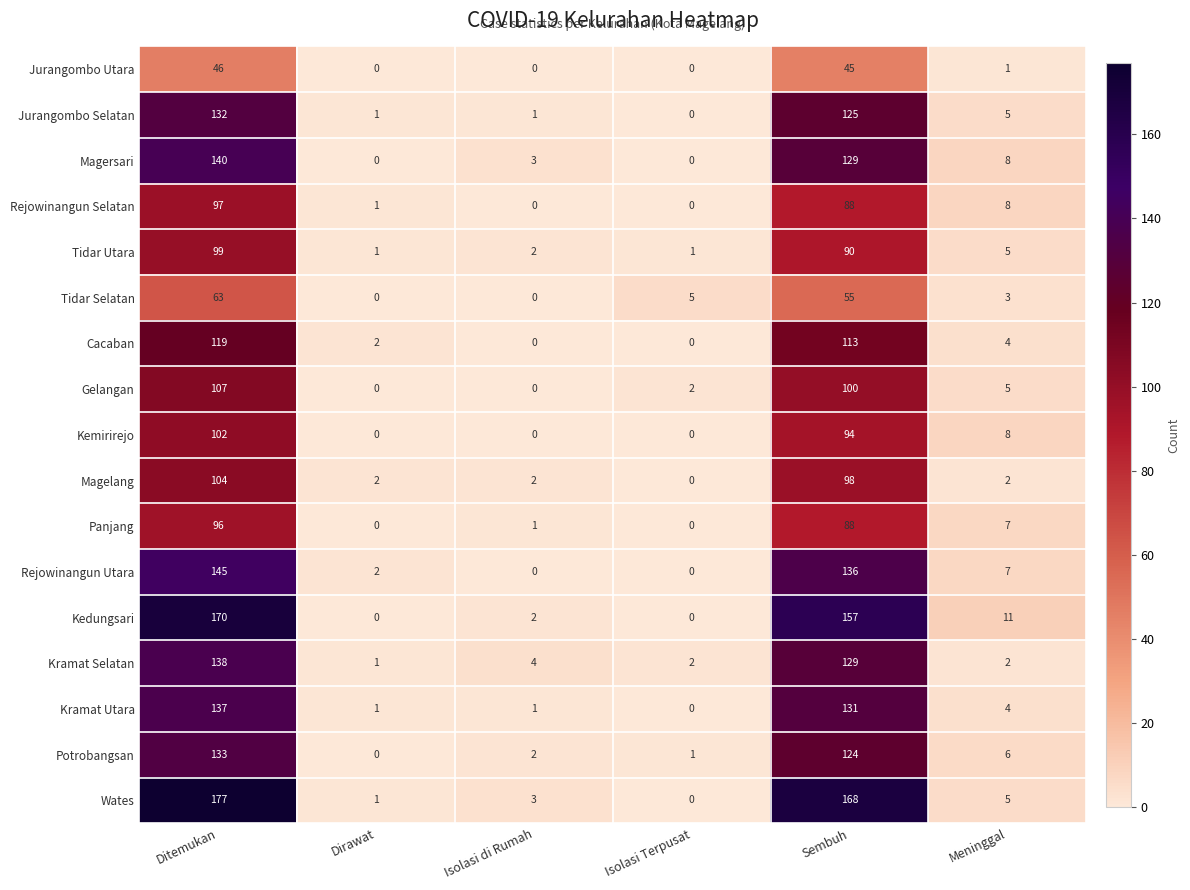

Between Dirawat and Sembuh, which series saw the biggest shift?

Wates